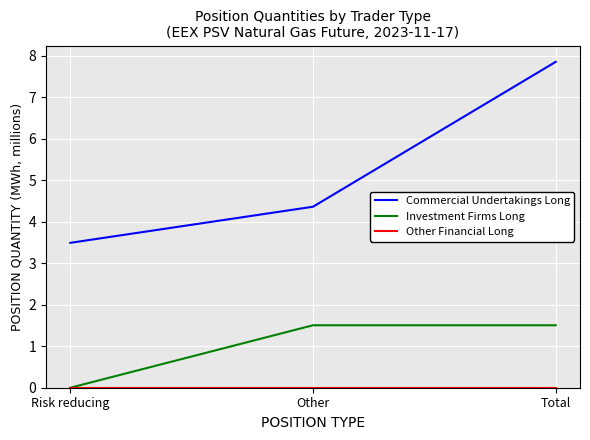

True or false: Investment Firms Long has a value of 1.5 at Other.

True